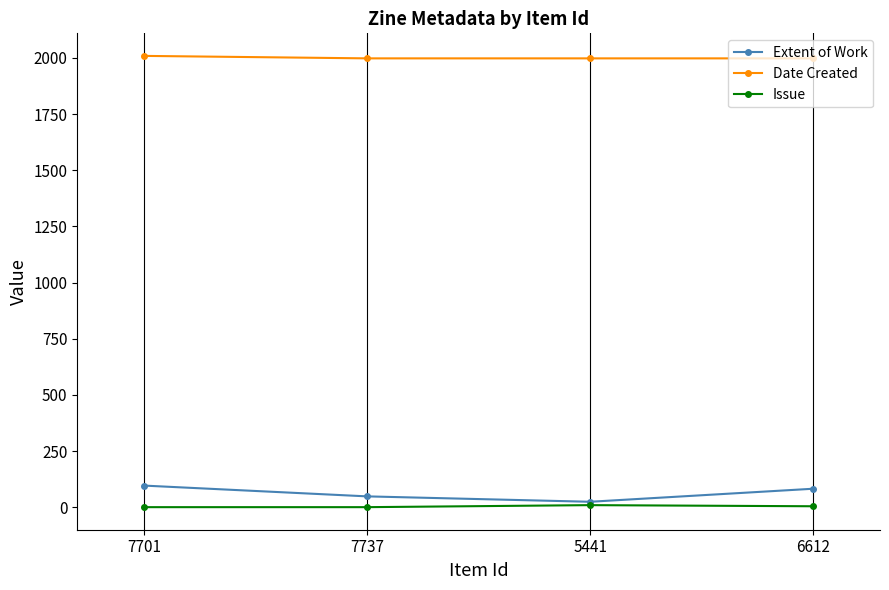

Which series has the largest total across all categories?

Date Created